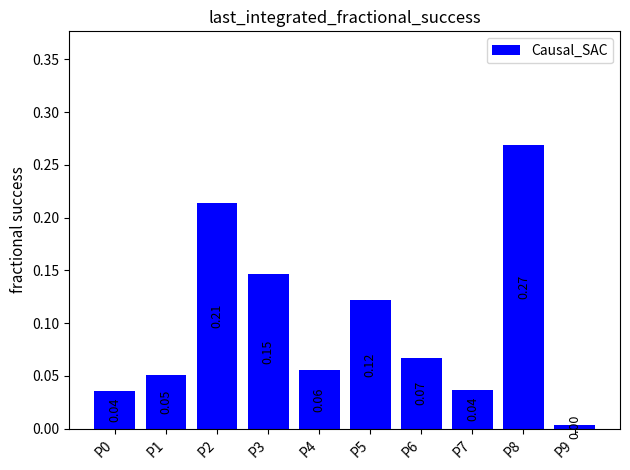

How many categories are shown in the chart?

10